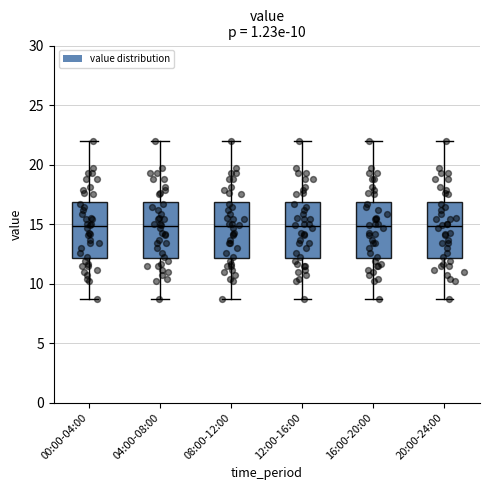

Reading left to right, read every box against the y-axis: the position of its median line, the range the box covers, and the ends of its whiskers. The values are not printed on the chart, so give them approximately, as read against the axis.

00:00-04:00: median 15.0, box 12.0 to 17.0, whiskers 8.5 to 22.0
04:00-08:00: median 15.0, box 12.0 to 17.0, whiskers 8.5 to 22.0
08:00-12:00: median 15.0, box 12.0 to 17.0, whiskers 8.5 to 22.0
12:00-16:00: median 15.0, box 12.0 to 17.0, whiskers 8.5 to 22.0
16:00-20:00: median 15.0, box 12.0 to 17.0, whiskers 8.5 to 22.0
20:00-24:00: median 15.0, box 12.0 to 17.0, whiskers 8.5 to 22.0